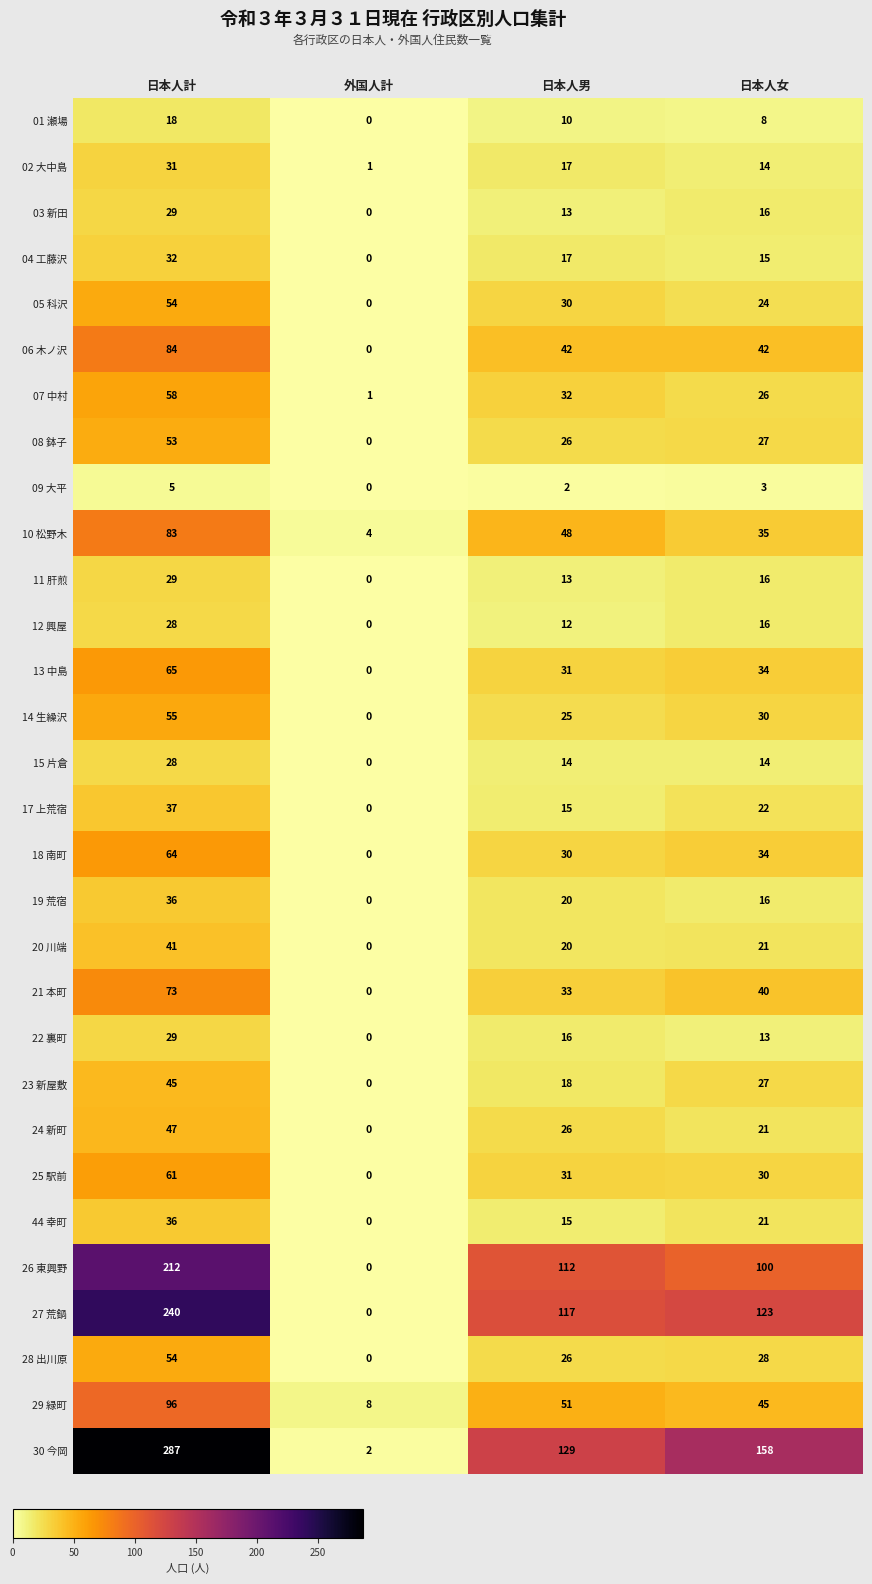

Which series has the largest range (max minus min)?

30 今岡